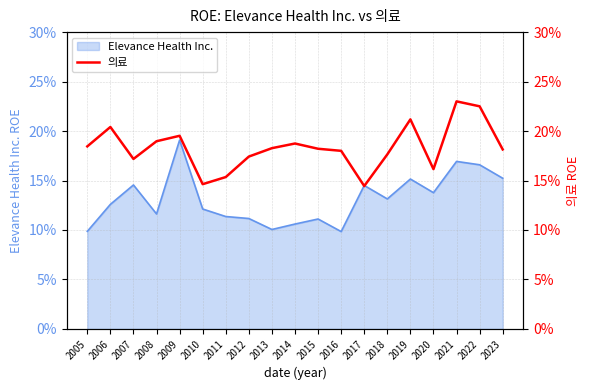

Reading right to left, list all the values displayed in this chart.

2023=0.2	2022=0.2	2021=0.2	2020=0.2	2019=0.2	2018=0.2	2017=0.1	2016=0.2	2015=0.2	2014=0.2	2013=0.2	2012=0.2	2011=0.2	2010=0.1	2009=0.2	2008=0.2	2007=0.2	2006=0.2	2005=0.2